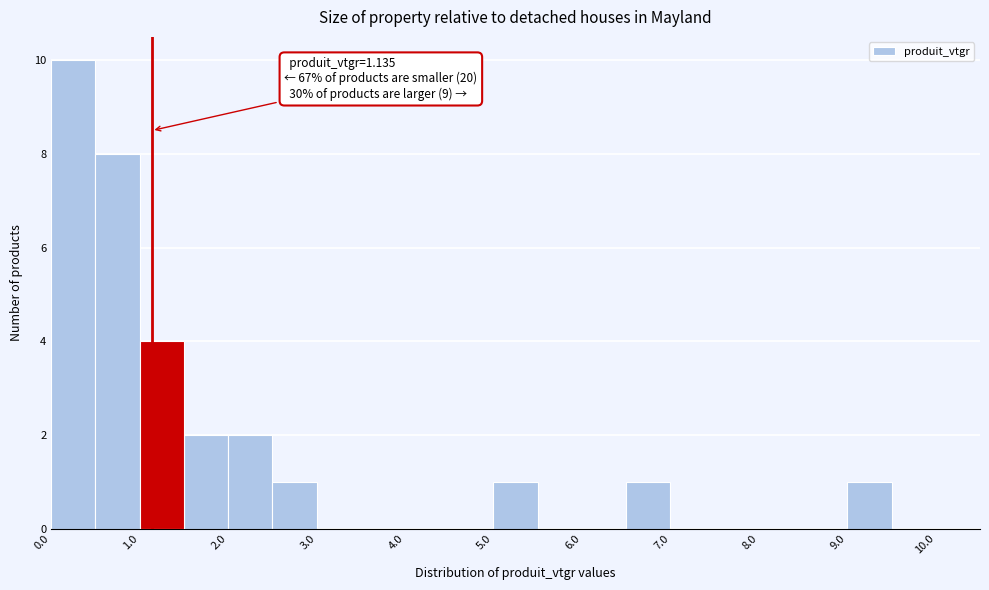

Which range on the x-axis has the tallest bar?

0.0 to 0.5